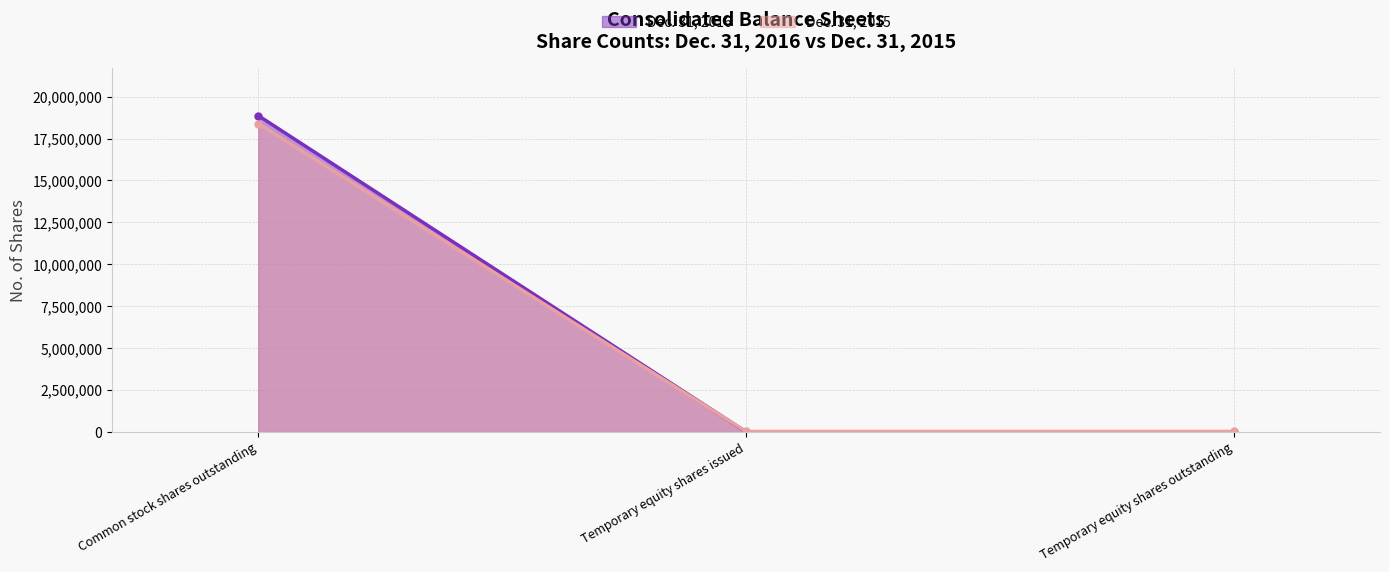

What are all the series names shown in the legend?

Dec. 31, 2016, Dec. 31, 2015